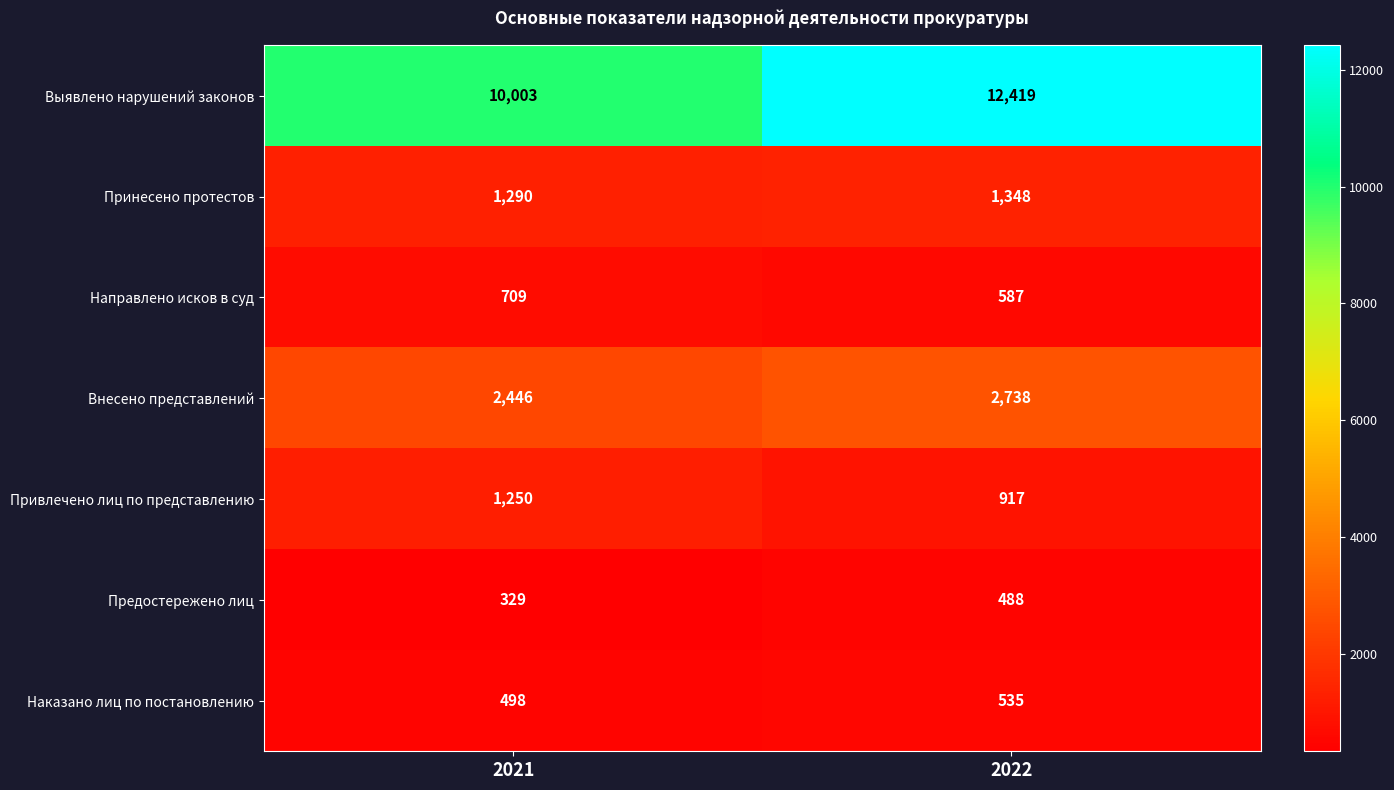

Which series has the largest range (max minus min)?

Выявлено нарушений законов